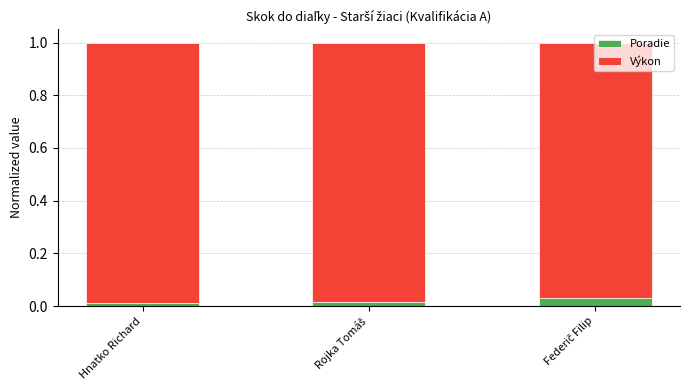

Count the Poradie values in the range 0 to 1.

3